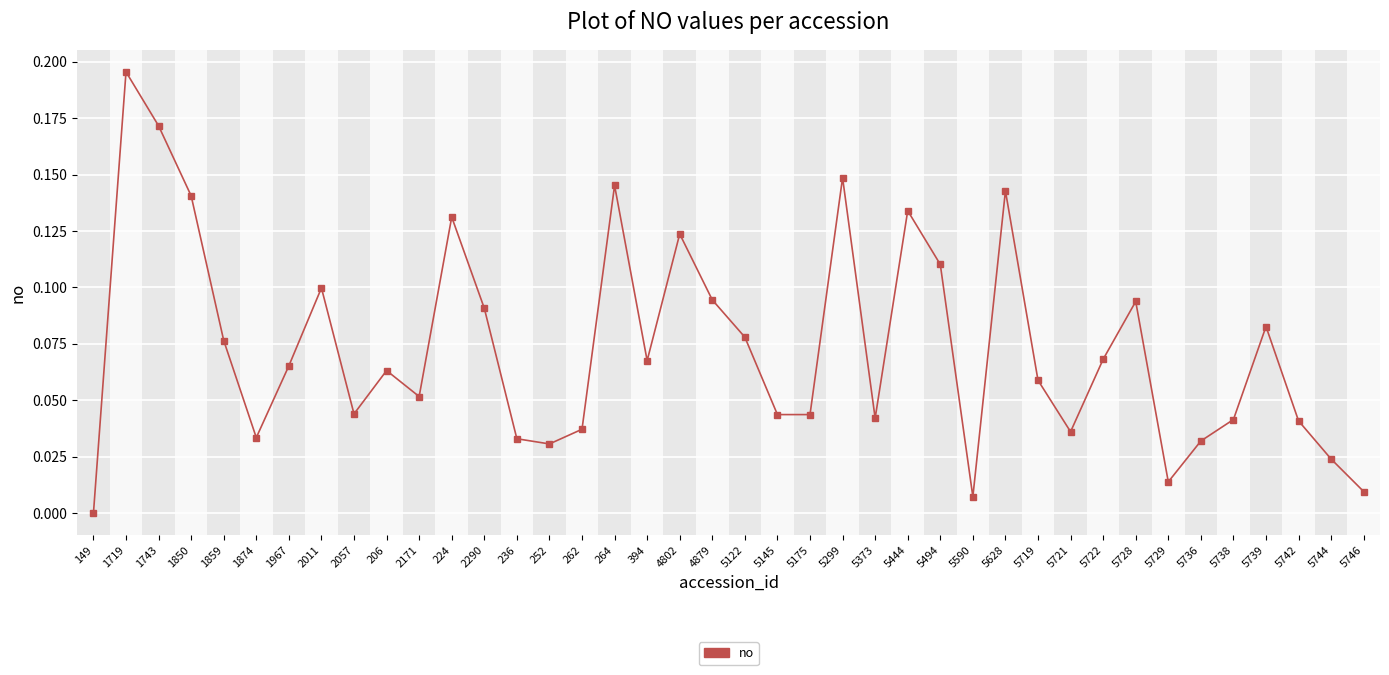

Where is the first local maximum?

1719